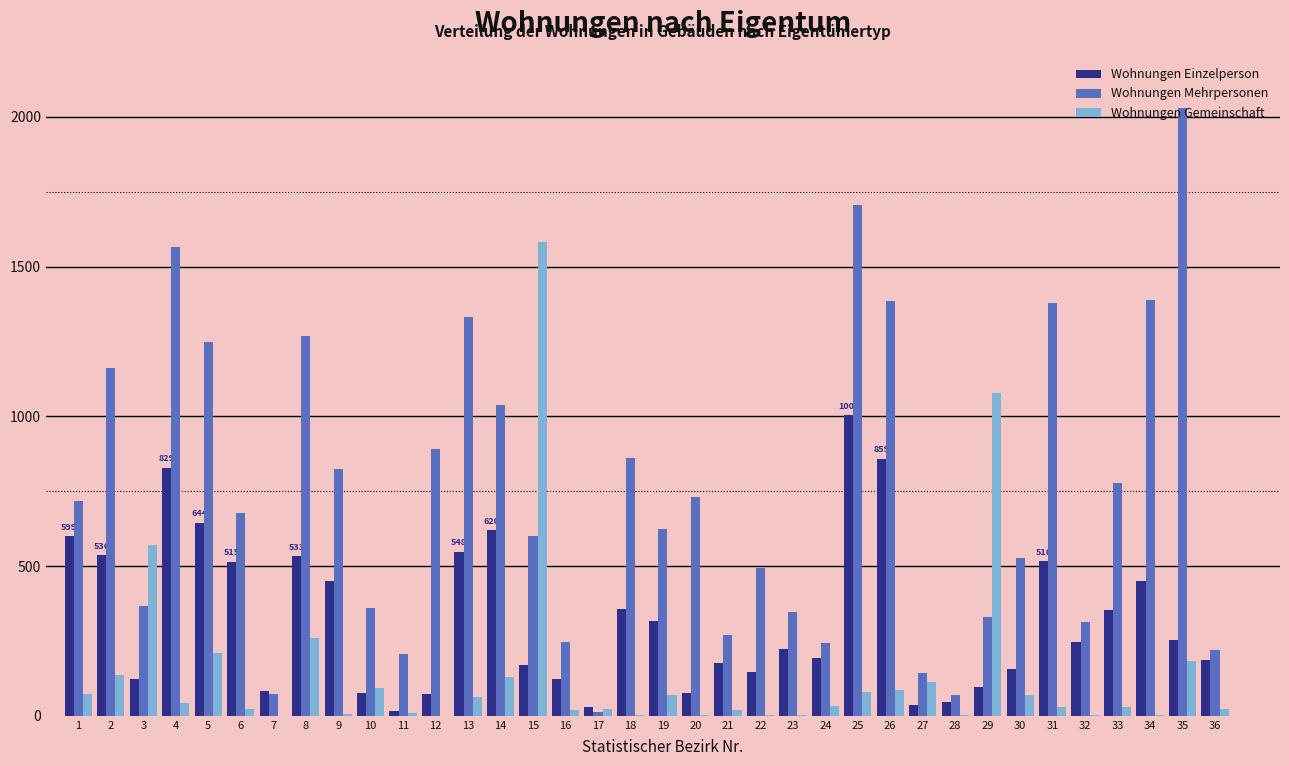

The value of Wohnungen Gemeinschaft at 8 is 377. True or false?

False